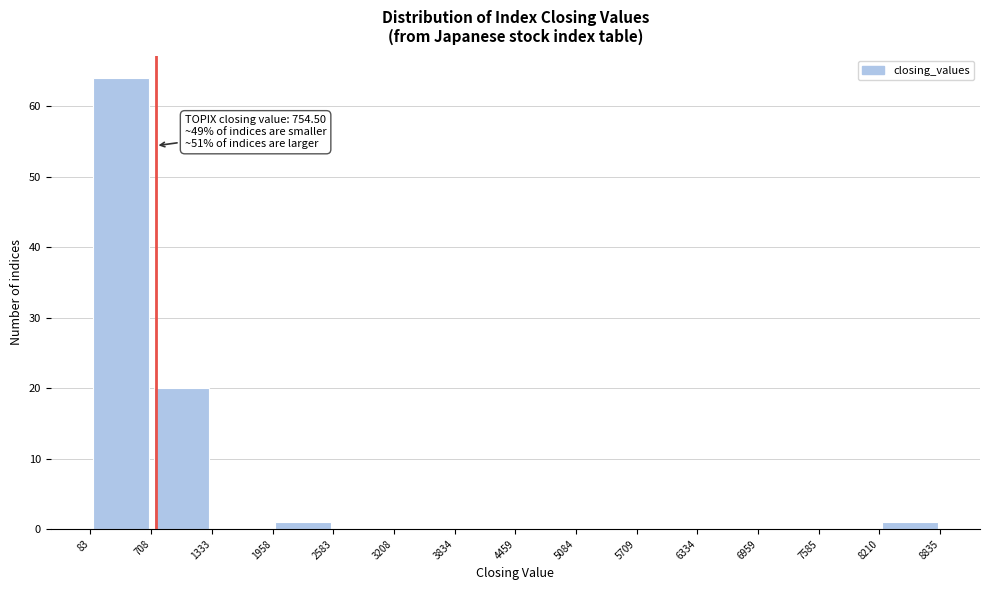

Over which range of the x-axis is the bar tallest?

83 to 708